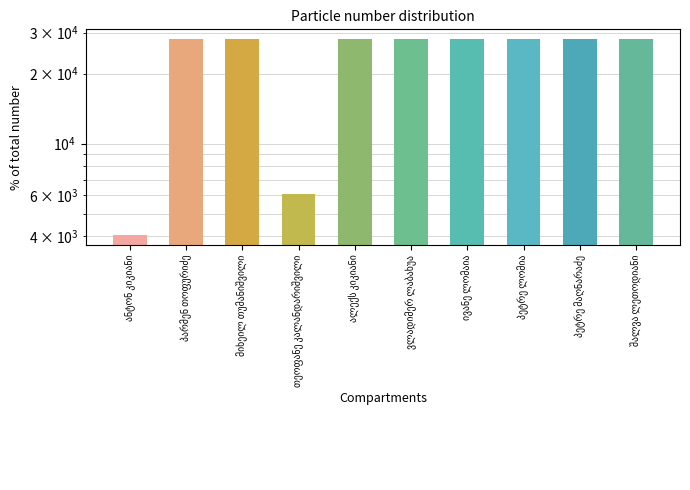

Reading left to right, list all the values displayed in this chart.

ანტონ კიკიანი=4045	პარმენ თოფურიძე=28142	მიხეილ თუმანიშვილი=28118	თეოფანე კალანდარიშვილი=6096	ალექს კიკიანი=28117	ვლადიმერ ლაბახუა=28116	ივანე ლომაია=28115	პეტრე ლომია=28114	პეტრე მაღნარაძე=28112	შალვა ლეთოდიანი=28113